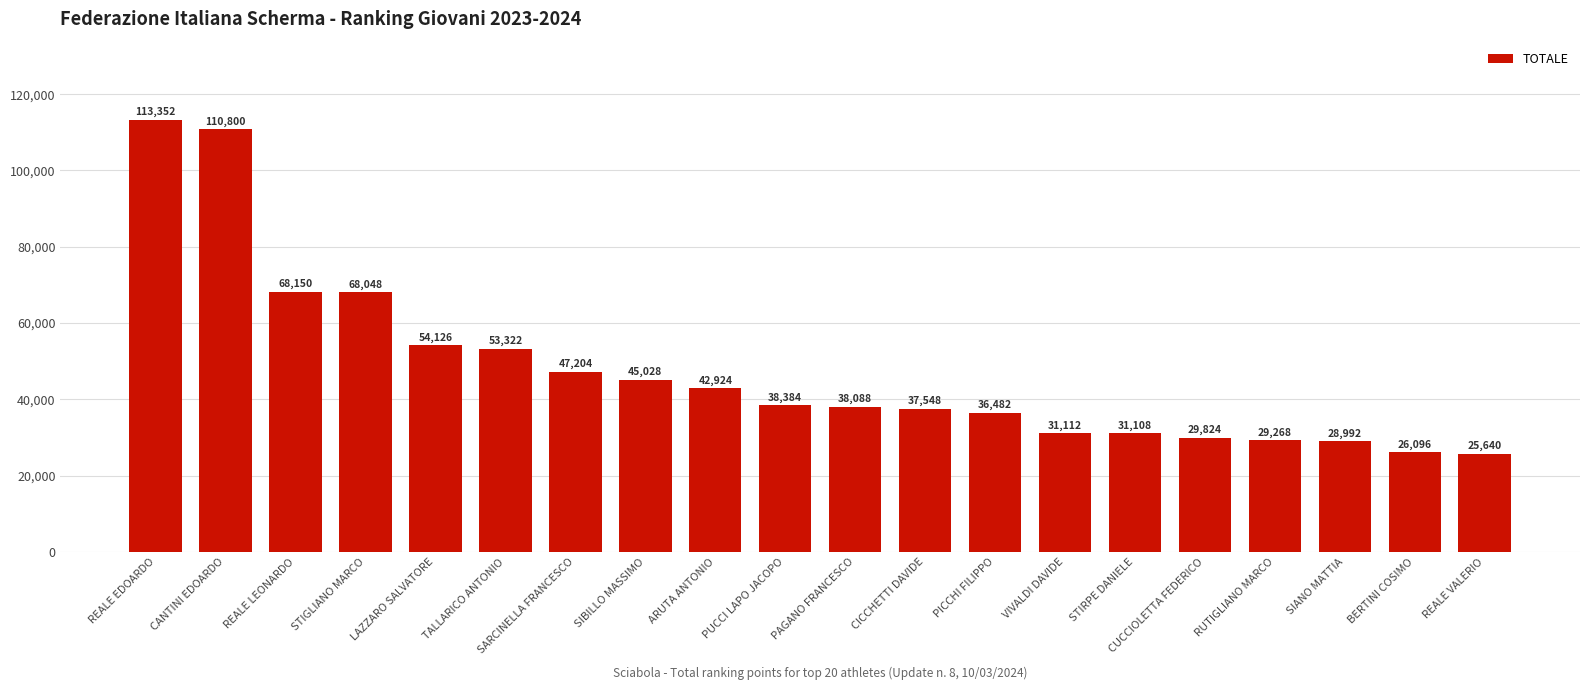

At which label does the data first exceed 38384?

REALE EDOARDO